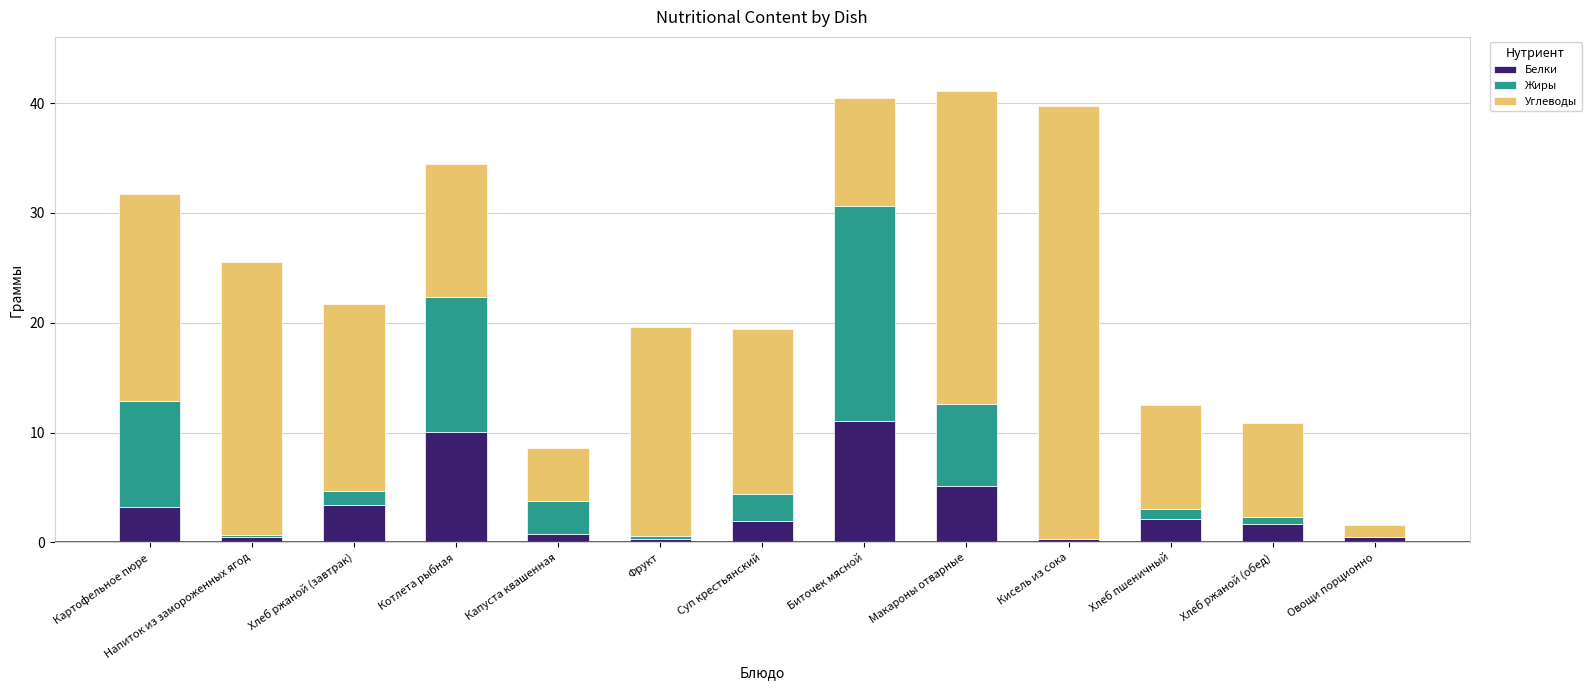

Which category has the highest value in the Белки series?

Биточек мясной